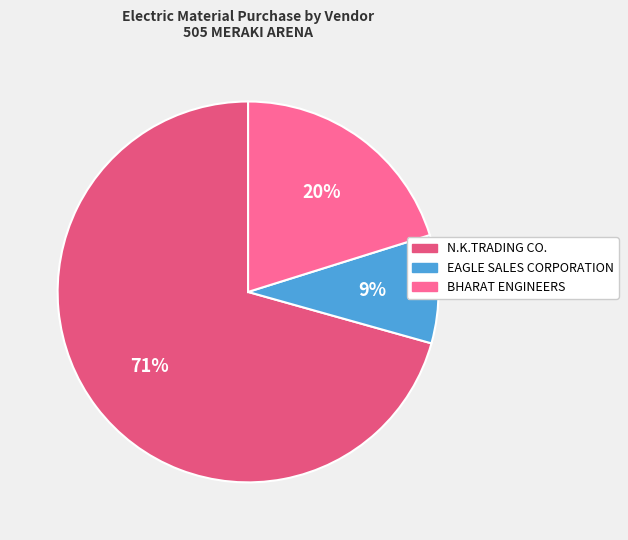

How many slices are in this pie chart?

3